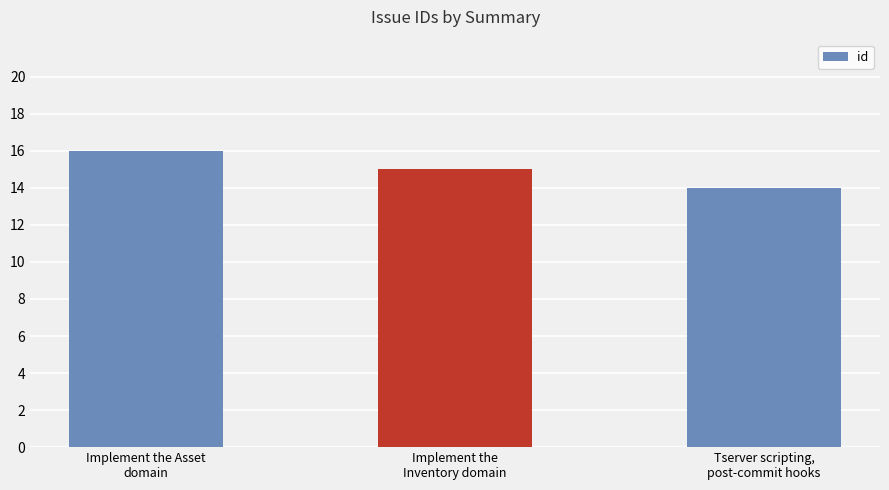

List the labels in order of value, largest first.

Implement the Asset
domain, Implement the
Inventory domain, Tserver scripting,
post-commit hooks